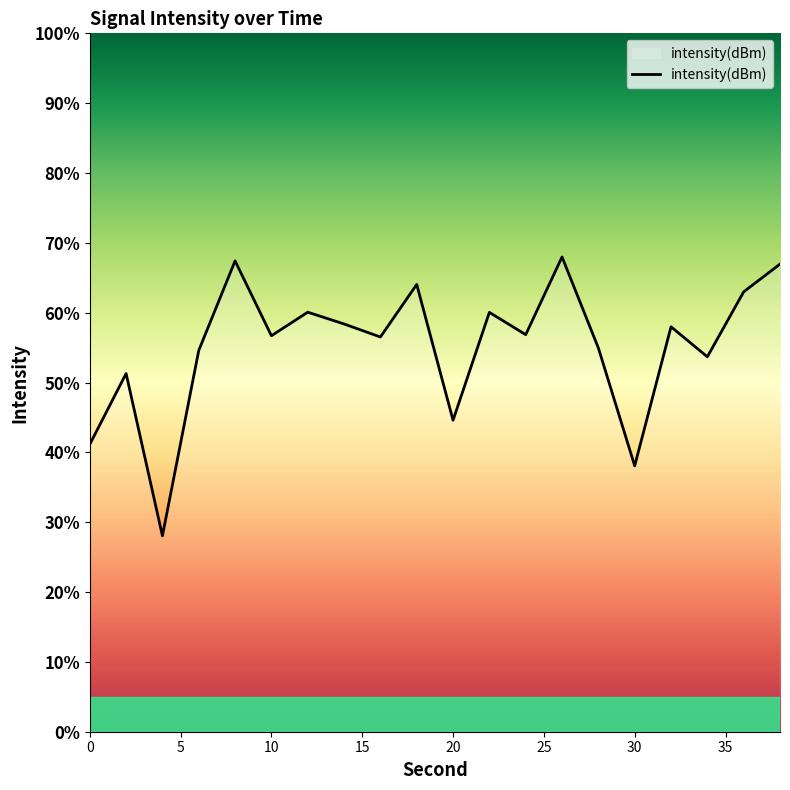

How many points are higher than both their immediate neighbors (excluding endpoints)?

7